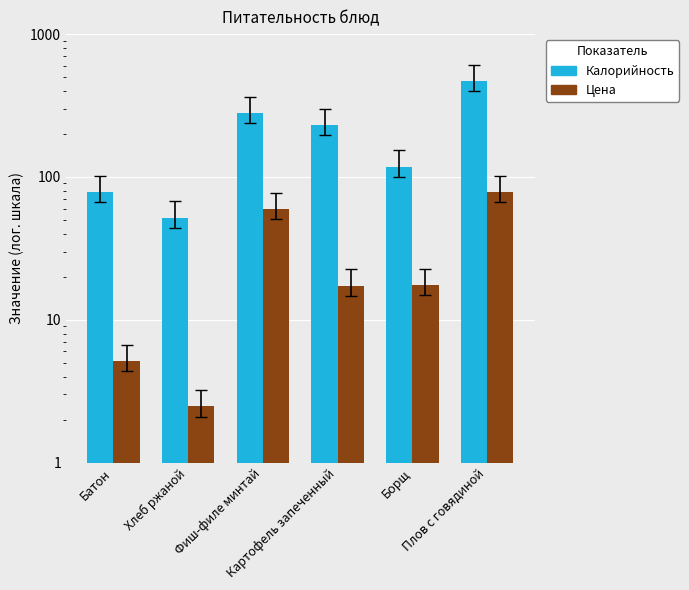

Reading right to left, extract all data points from this chart.

Калорийность: Плов с говядиной=469.7	Борщ=118.0	Картофель запеченный=230.0	Фиш-филе минтай=279.1	Хлеб ржаной=51.8	Батон=78.6
Цена: Плов с говядиной=78.0	Борщ=17.5	Картофель запеченный=17.3	Фиш-филе минтай=59.5	Хлеб ржаной=2.5	Батон=5.1